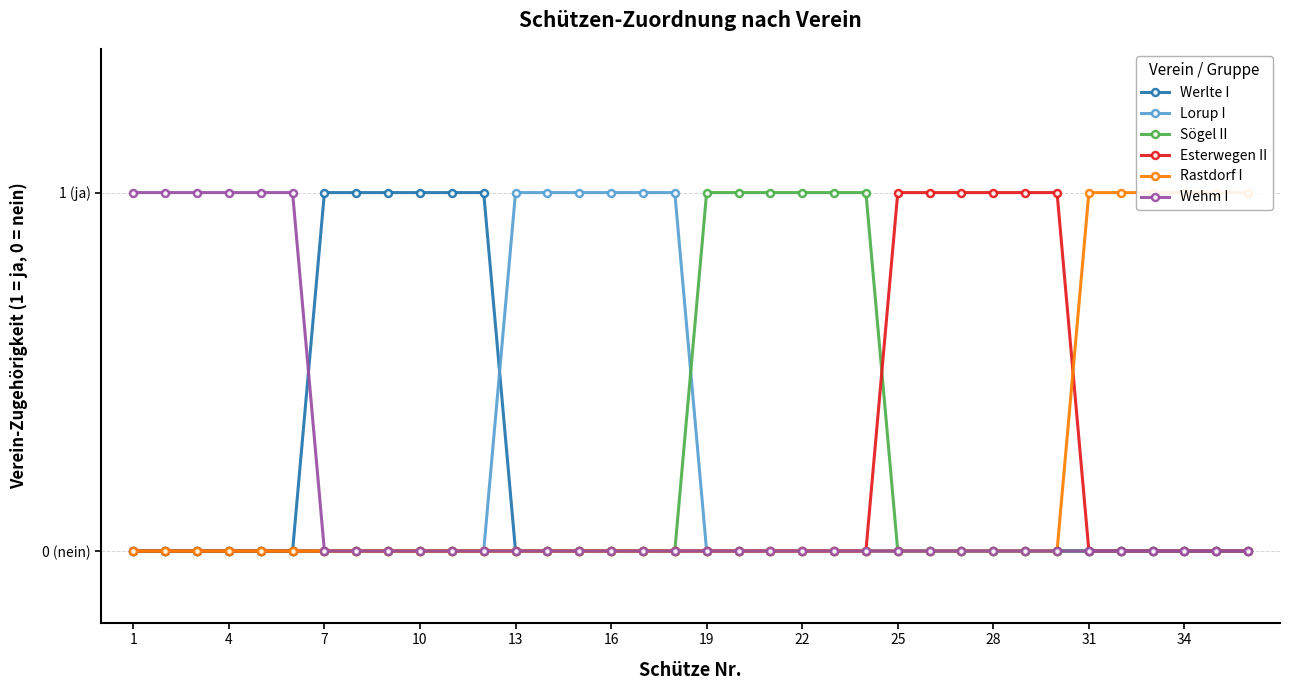

Which label corresponds to the smallest value in the chart?

1